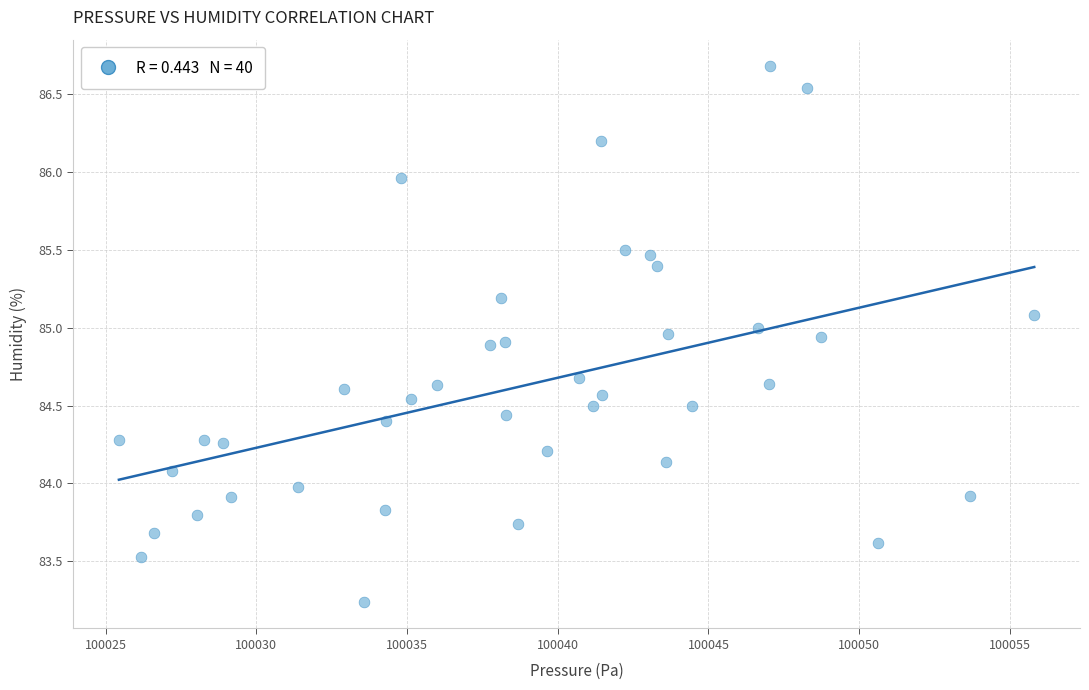

What is the range of Y values (max minus min)?

3.4